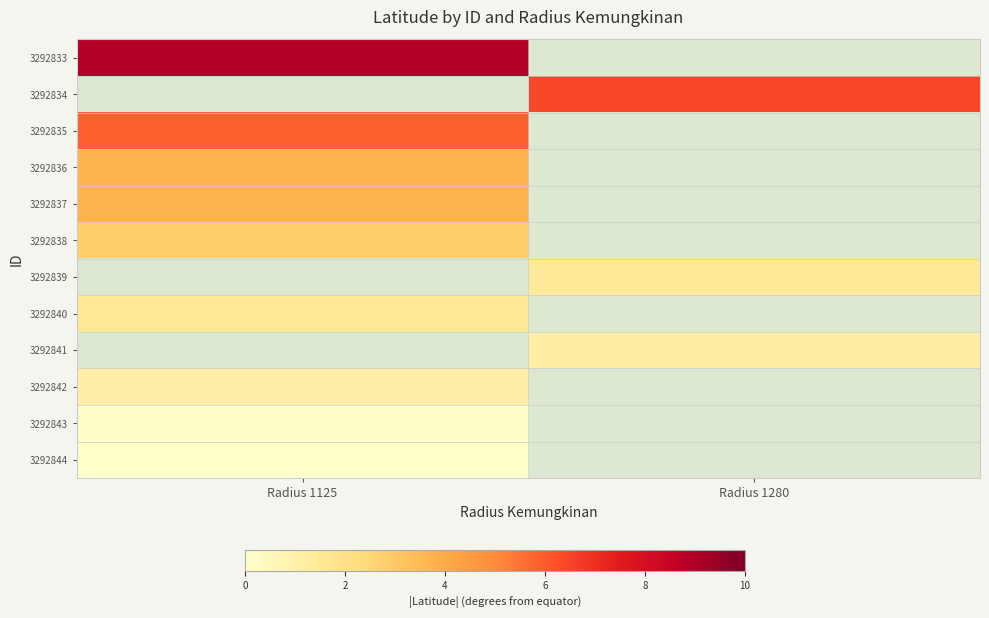

Which series has the widest spread of values?

3292833